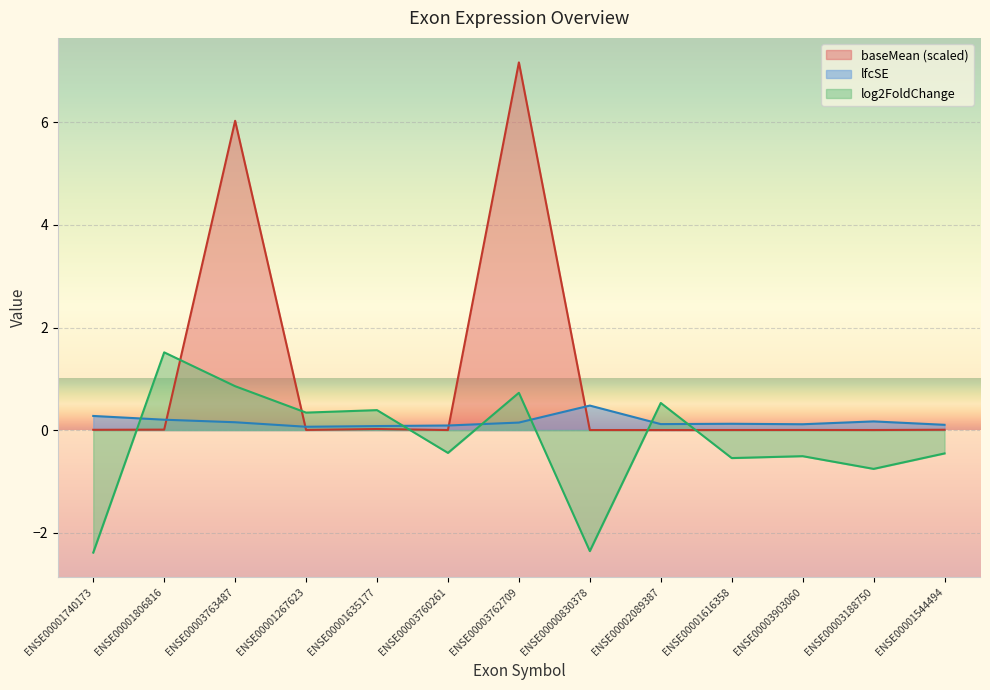

How many series are shown in this chart?

3